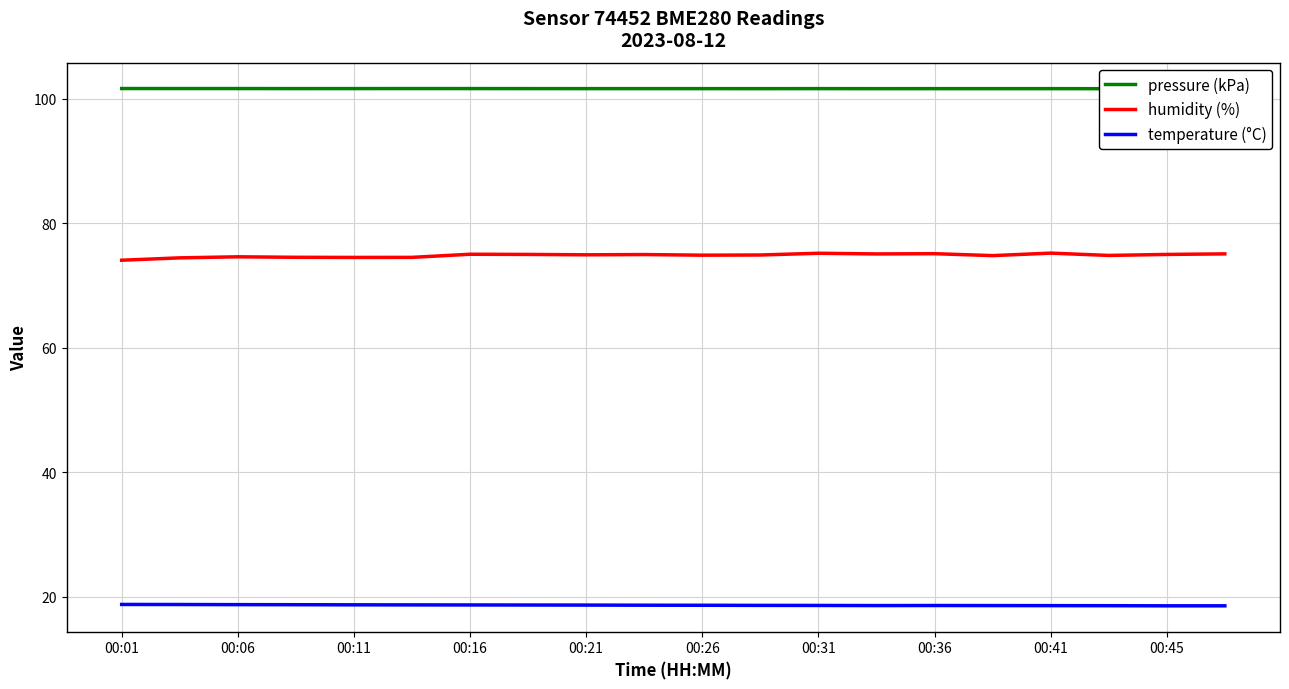

What is the highest value of the temperature (°C) series?

18.8